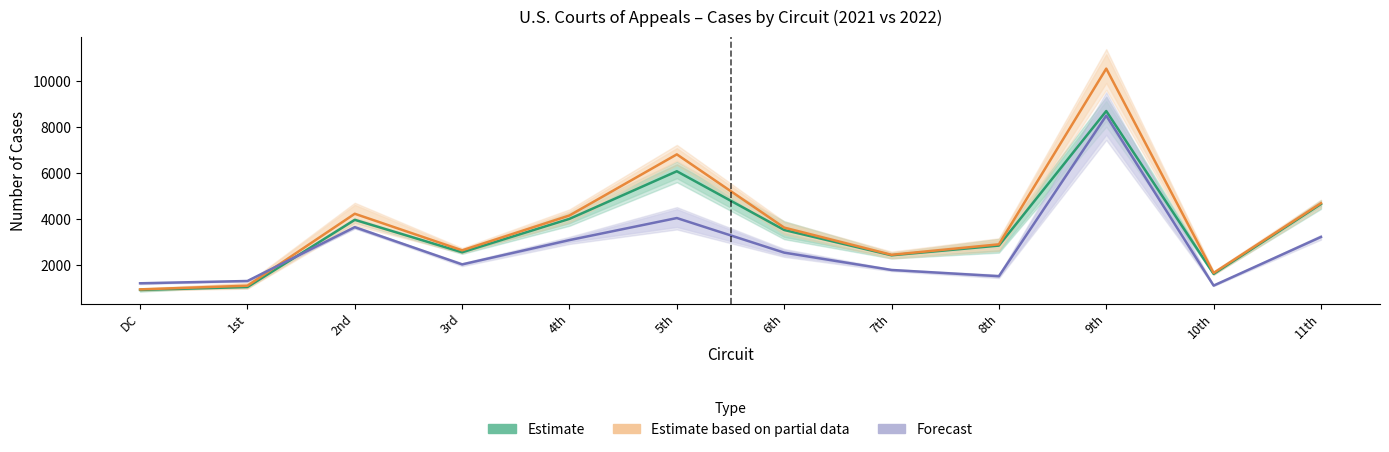

What is the difference between the Estimate values at 4th and 9th?

4692.0